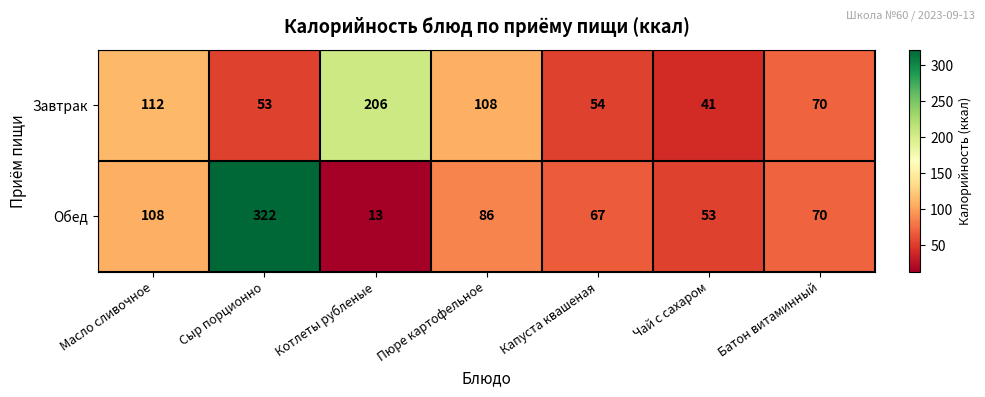

Between Котлеты рубленые and Капуста квашеная, which series saw the biggest shift?

Завтрак